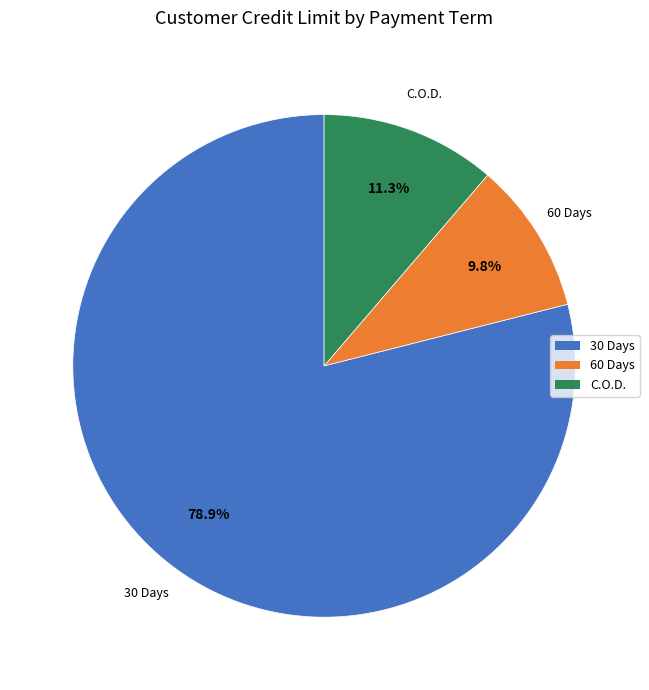

Approximately how many times larger is the value at 60 Days compared to C.O.D.?

0.9